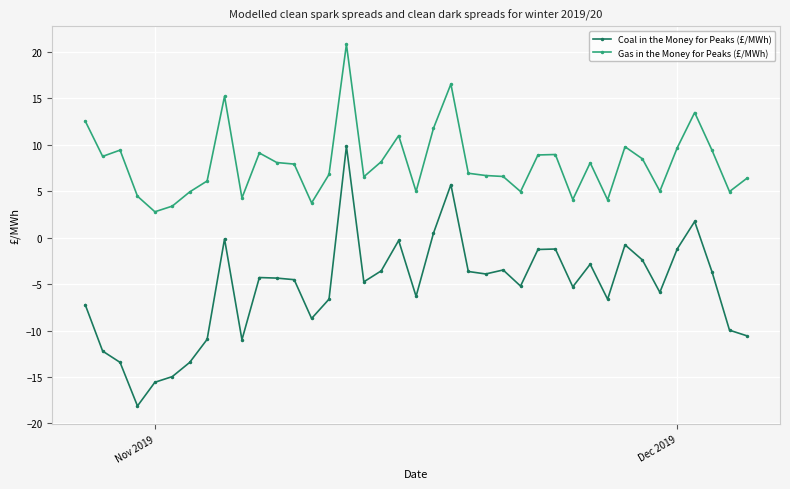

Which series has the widest spread of values?

Coal in the Money for Peaks (£/MWh)